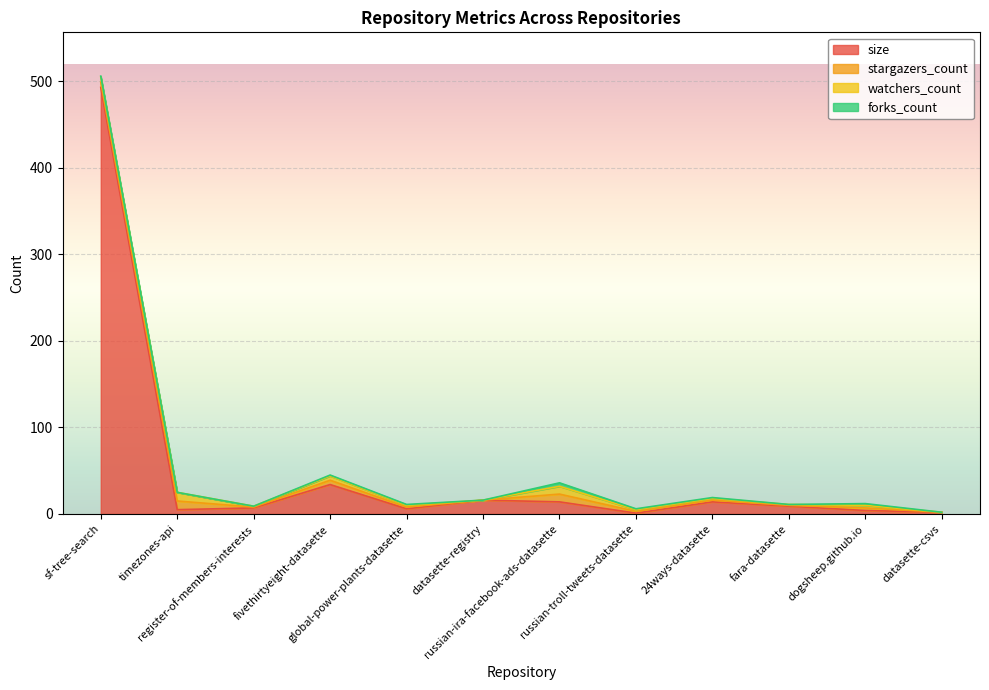

What is the maximum value for watchers_count?

10